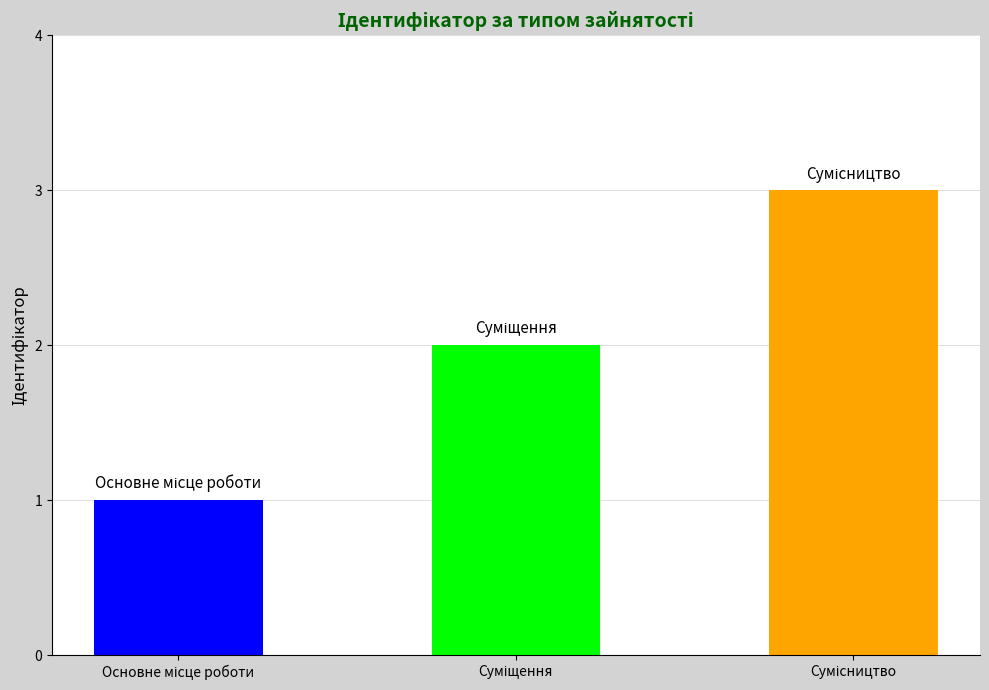

What is the sum of all values?

6